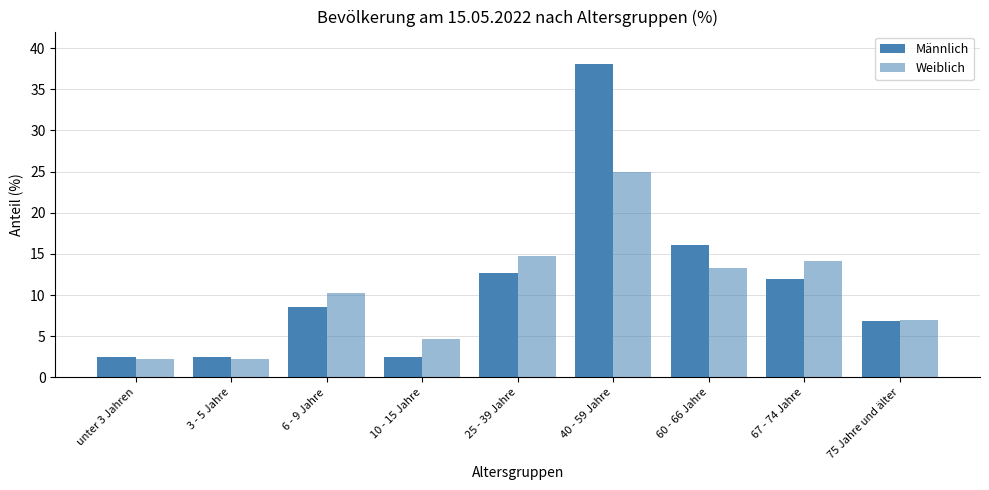

What position from the right is unter 3 Jahren?

9